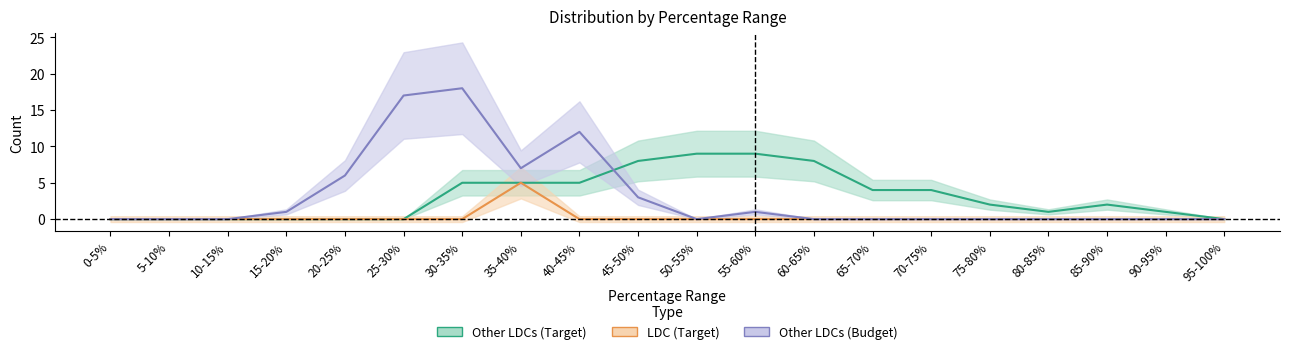

At which category is the sum across all series the highest?

30-35%